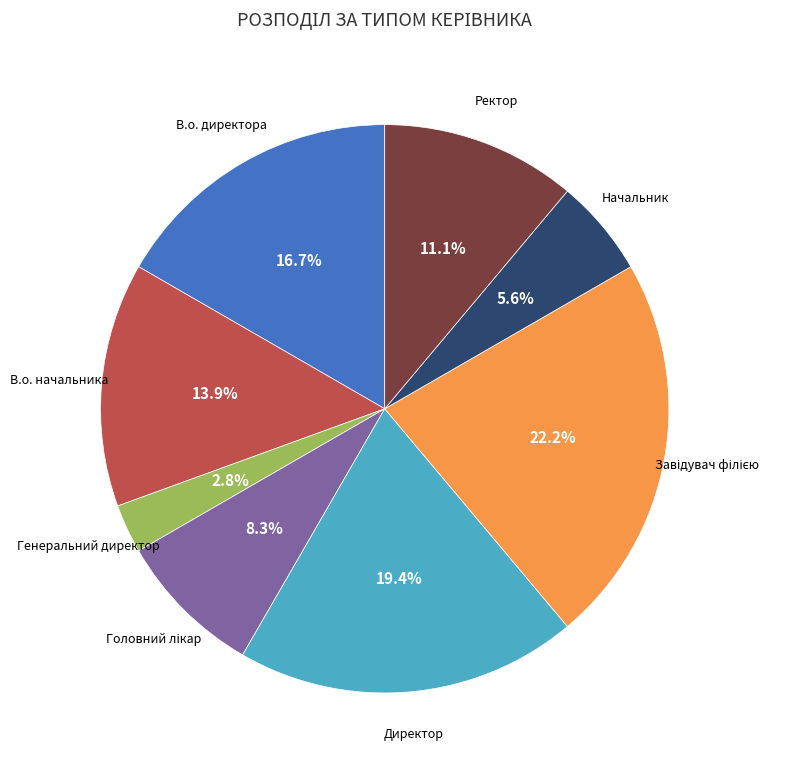

Which slice is the smallest?

Генеральний директор